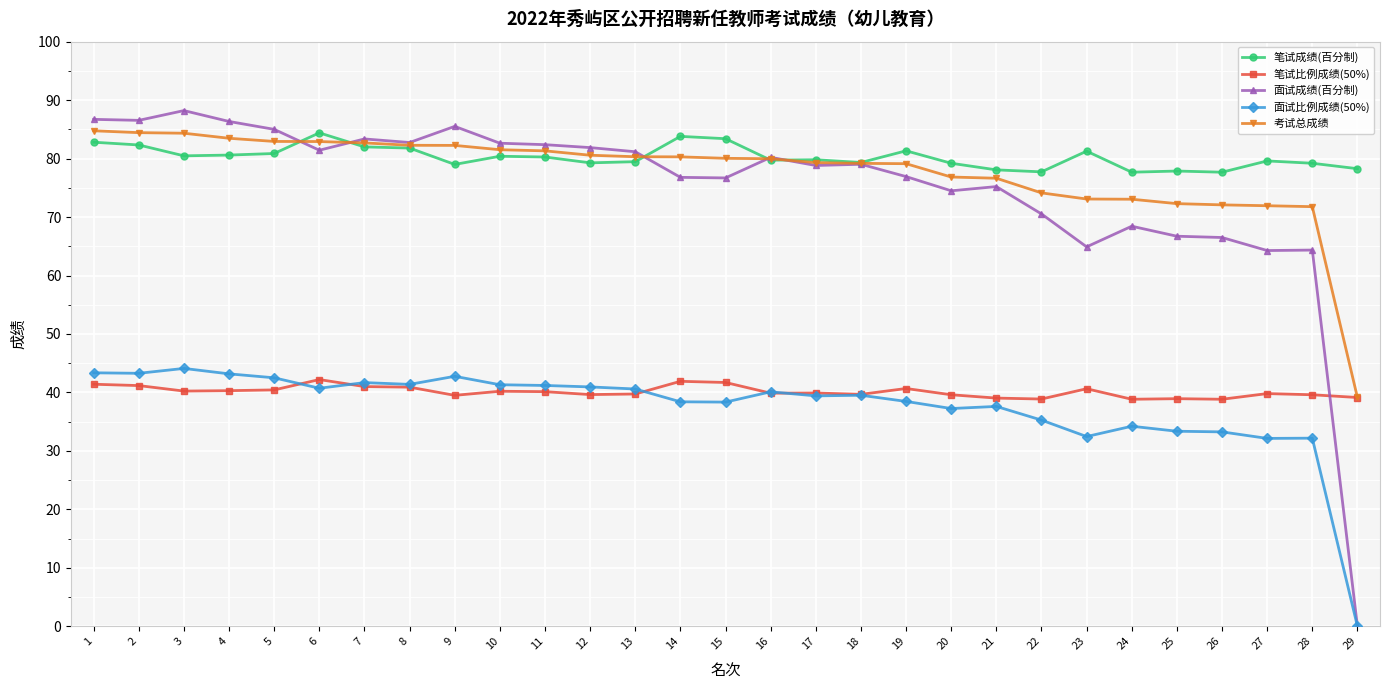

What is the difference between the 考试总成绩 values at 18 and 24?

6.1